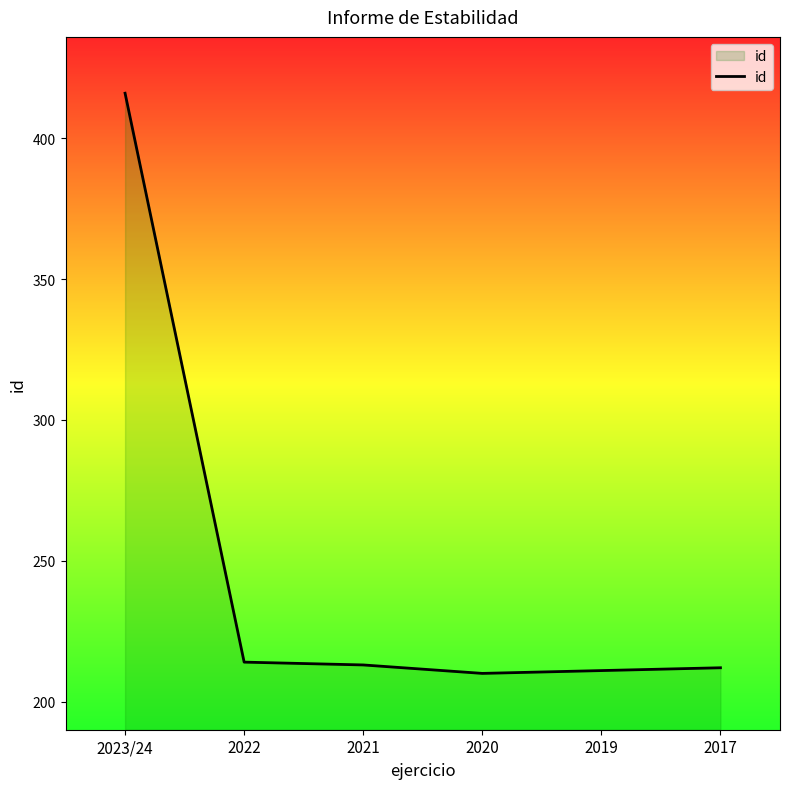

What is the smallest value displayed?

210